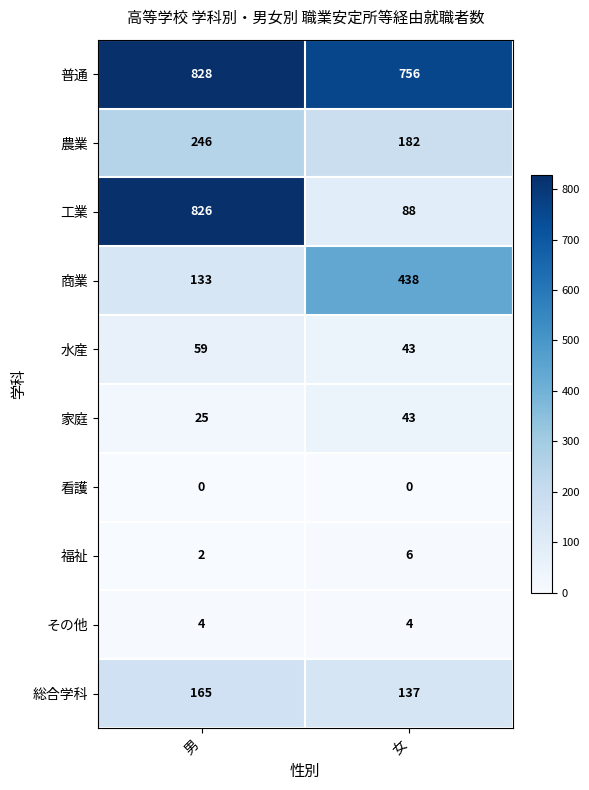

Between 男 and 女, which series saw the biggest shift?

工業